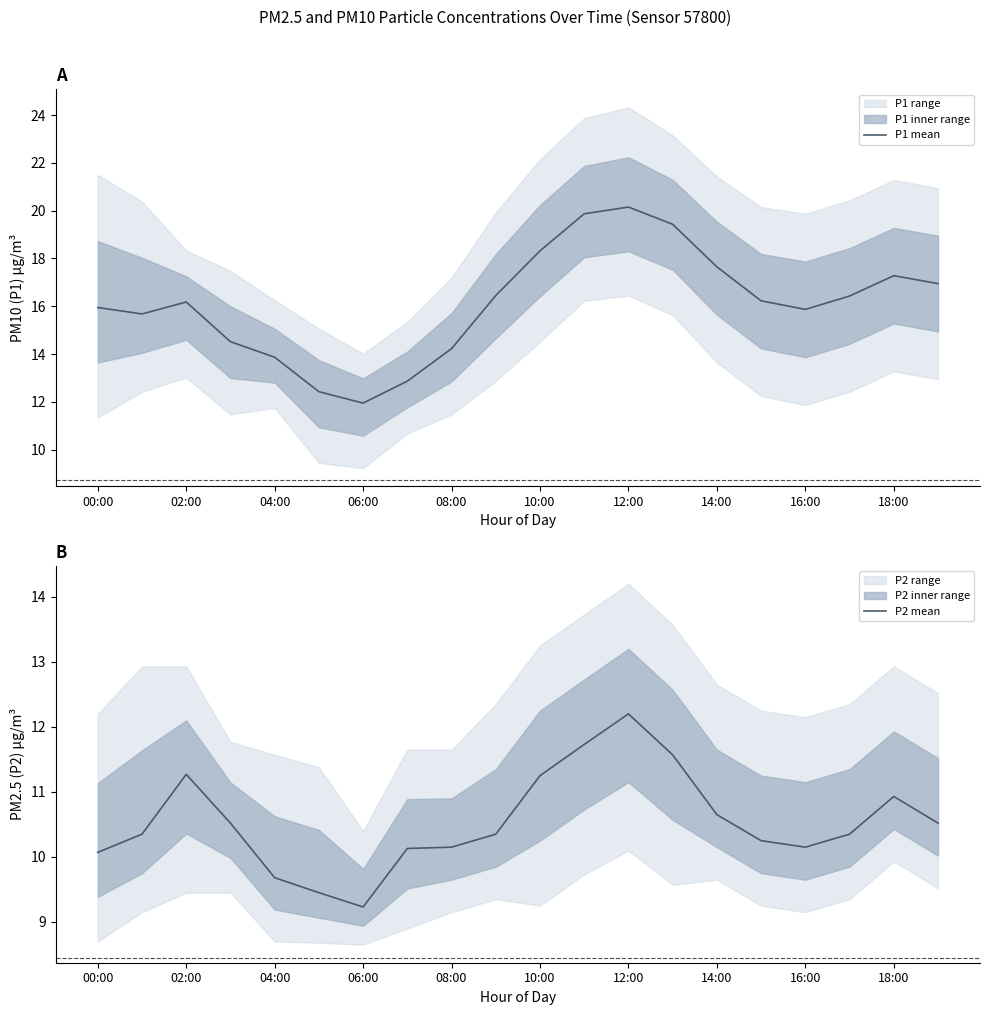

List the series in order of their overall mean, highest first.

P1 mean, P2 mean